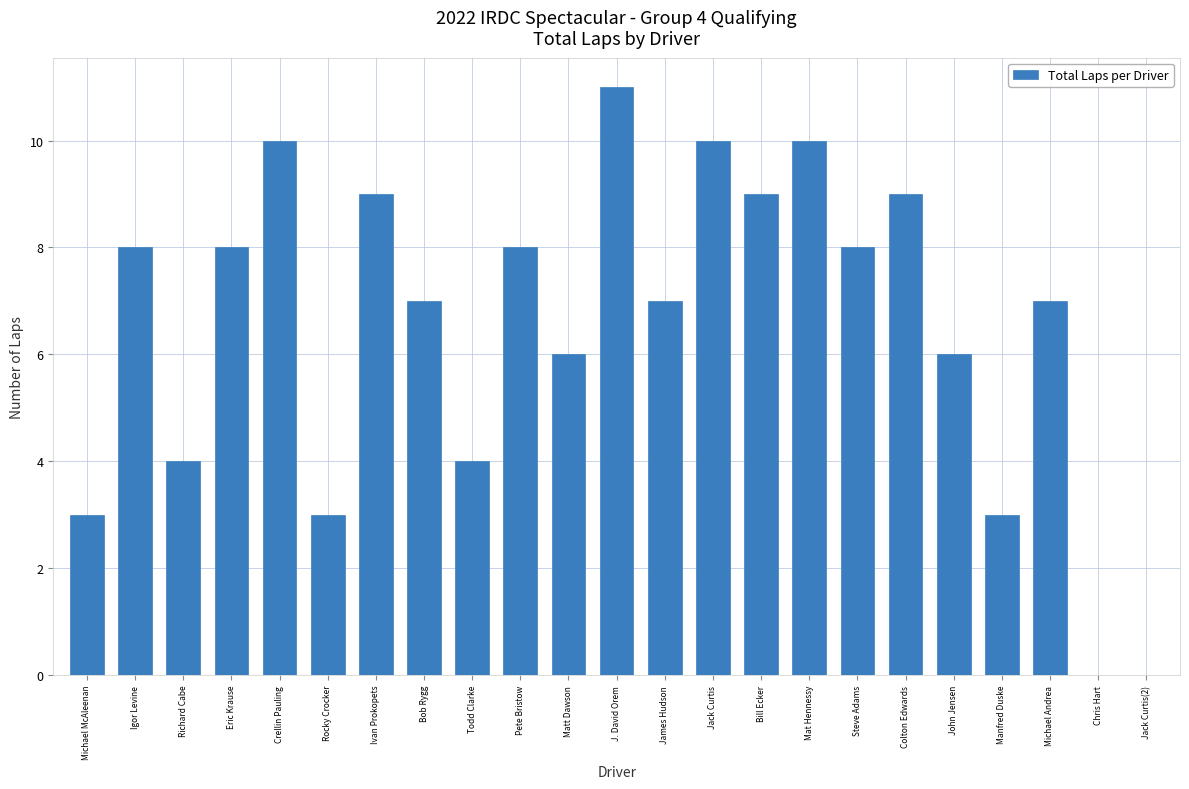

Approximately how many times larger is the value at Crellin Pauling compared to Manfred Duske?

3.3